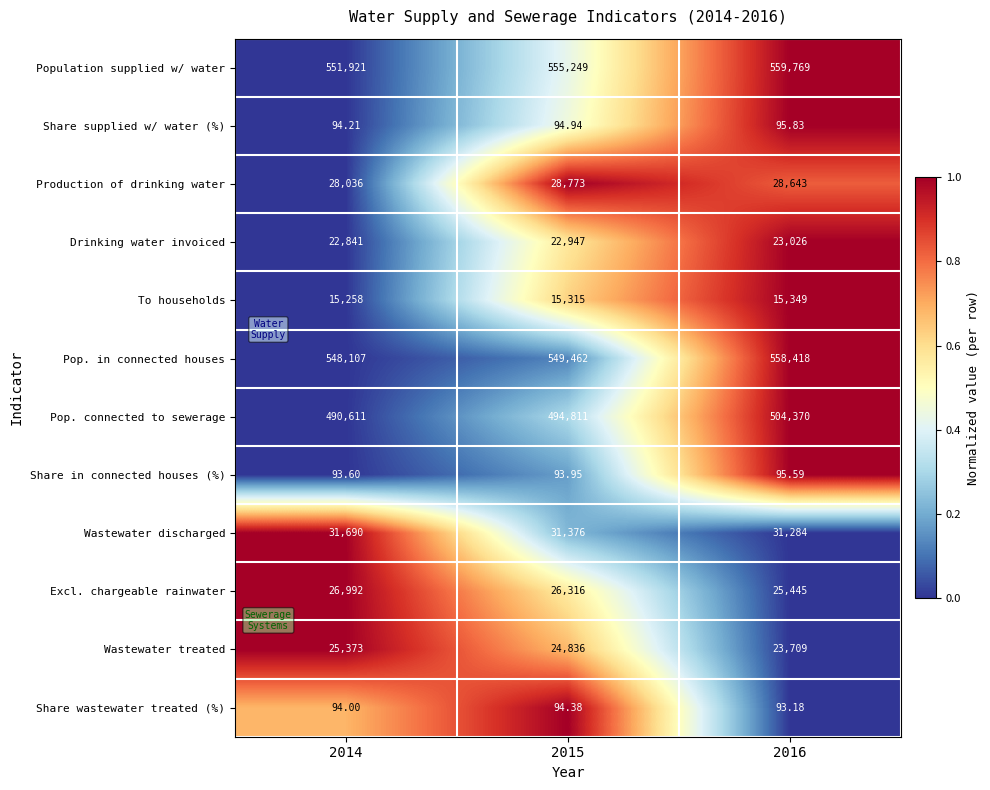

Which series changed the most between 2015 and 2016?

Pop. connected to sewerage